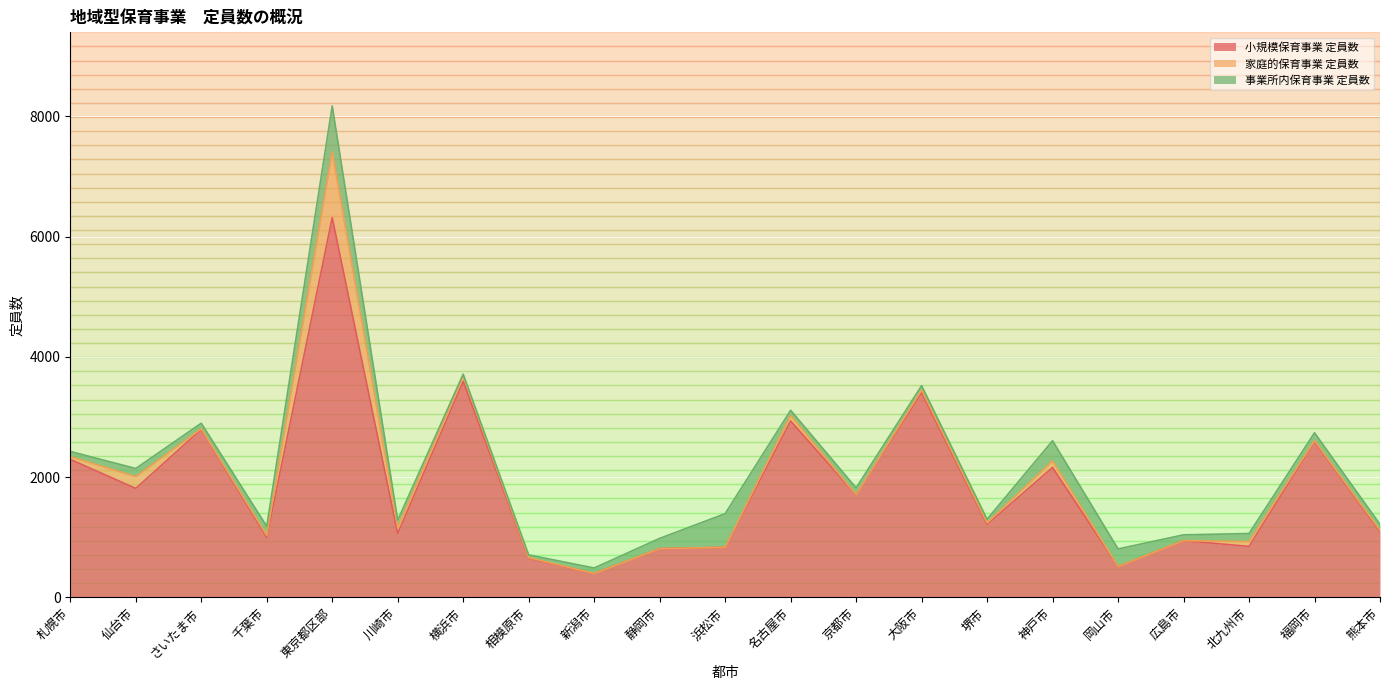

What value does the 事業所内保育事業 定員数 series have at 相模原市, to the nearest 10?

40